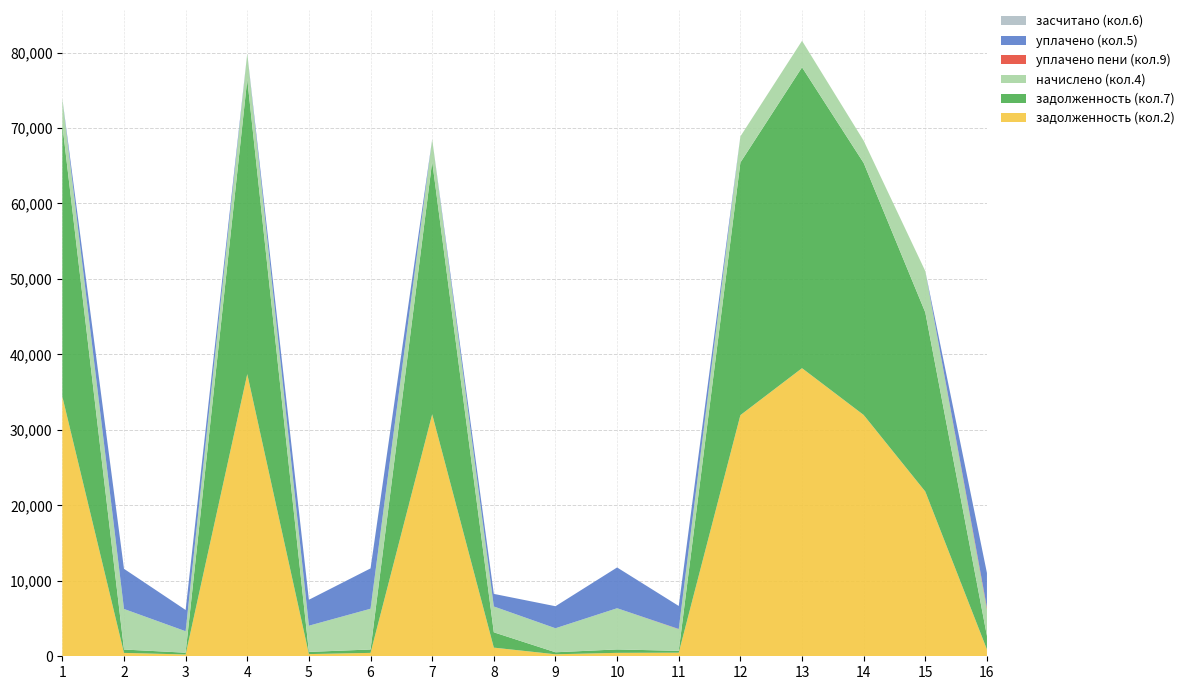

Reading left to right, transcribe all the data shown in this chart.

задолженность (кол.2): 34408.3	447.9	237.0	37396.1	289.4	449.9	32066.5	1146.0	265.3	454.7	478.2	31953.3	38175.0	31976.2	21827.3	898.8
задолженность (кол.7): 36022.4	447.9	237.0	39049.1	289.4	449.9	33488.5	2030.7	265.3	454.7	239.1	33474.2	39867.8	33394.2	23734.5	1798.3
начислено (кол.4): 3472.6	5374.2	2844.2	3431.3	3472.6	5399.0	2951.6	3423.0	3183.2	5456.9	2869.0	3456.0	3514.0	2943.4	5473.4	3514.0
уплачено пени (кол.9): 0.0	0.0	0.0	0.0	0.0	0.0	0.0	0.0	0.0	0.0	28.5	0.0	0.0	0.0	0.0	224.4
уплачено (кол.5): 0.0	5320.9	2816.0	0.0	3438.1	5345.5	0.0	1667.7	2918.0	5402.8	3051.1	0.0	0.0	0.0	0.0	4594.1
засчитано (кол.6): 0.0	0.0	0.0	0.0	0.0	0.0	0.0	0.0	0.0	0.0	0.0	0.0	0.0	0.0	0.0	0.0